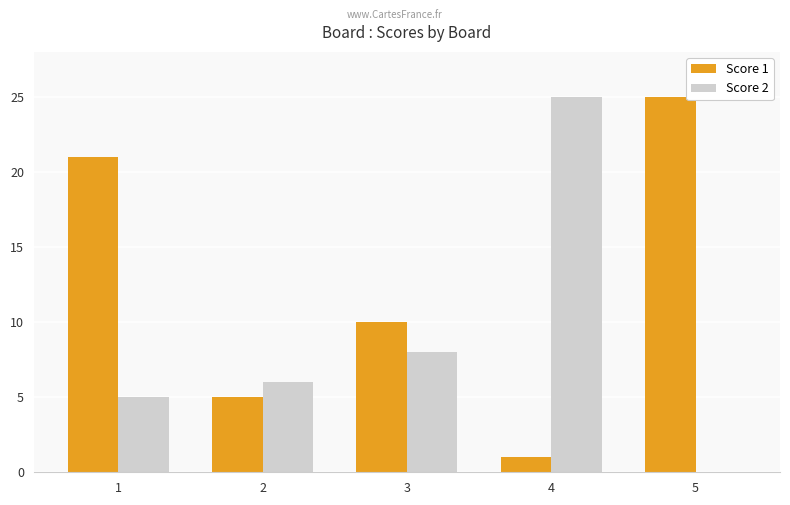

The value of Score 1 at 4 is 2. True or false?

False